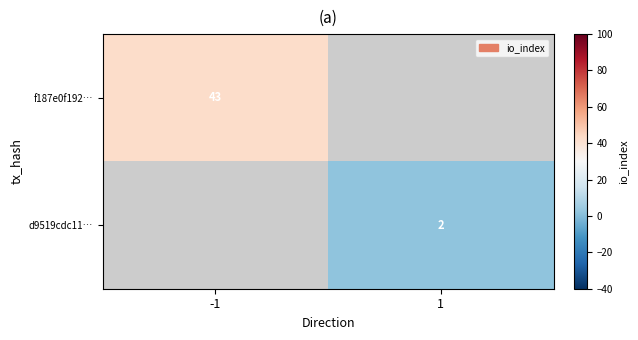

What is the smallest value displayed?

2.0